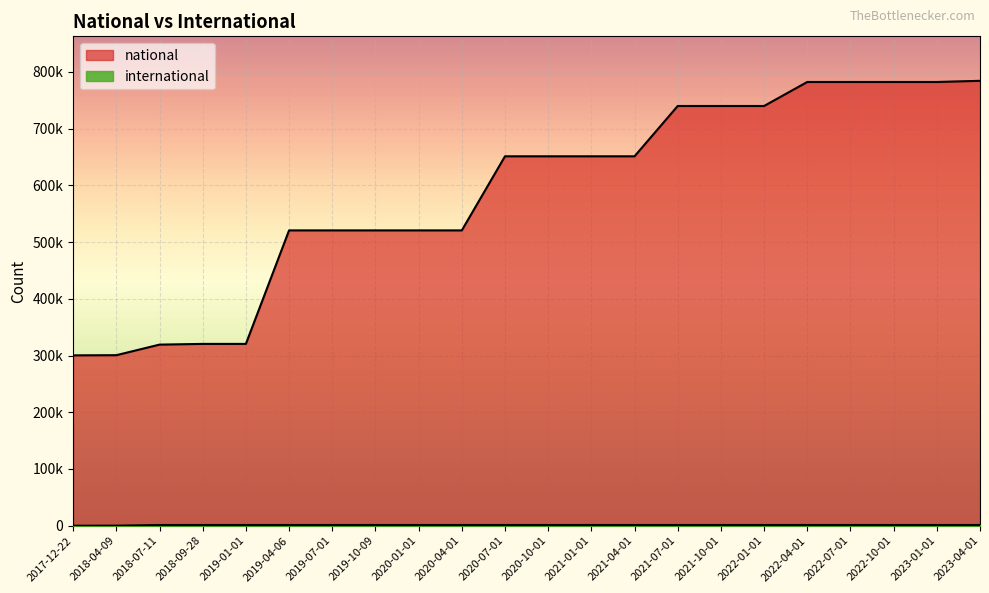

What are all the series names shown in the legend?

national, international